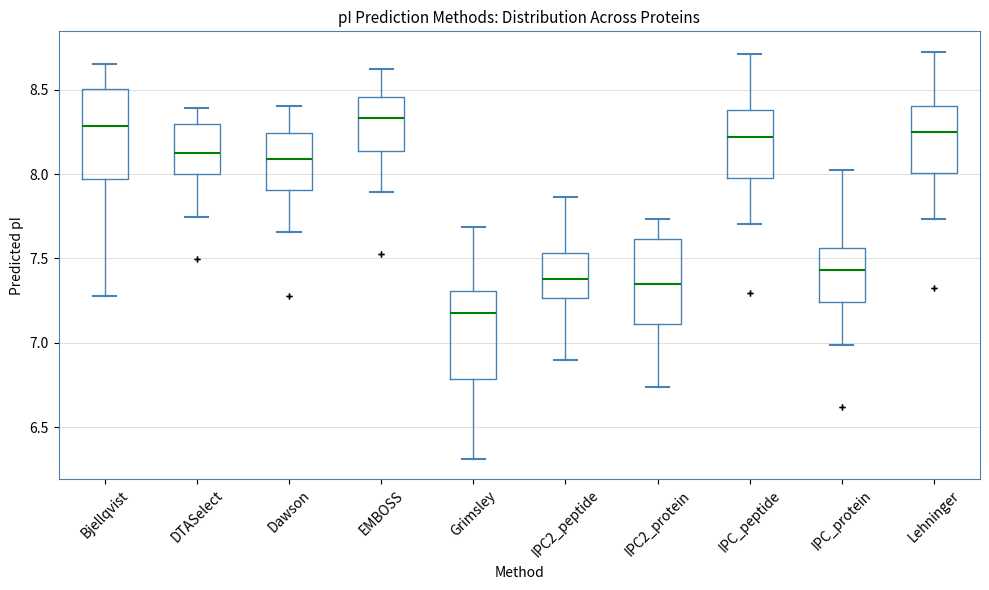

Where is the upper edge of the box for DTASelect on the y-axis? The values are not printed on the chart, so give them approximately, as read against the axis.

8.30